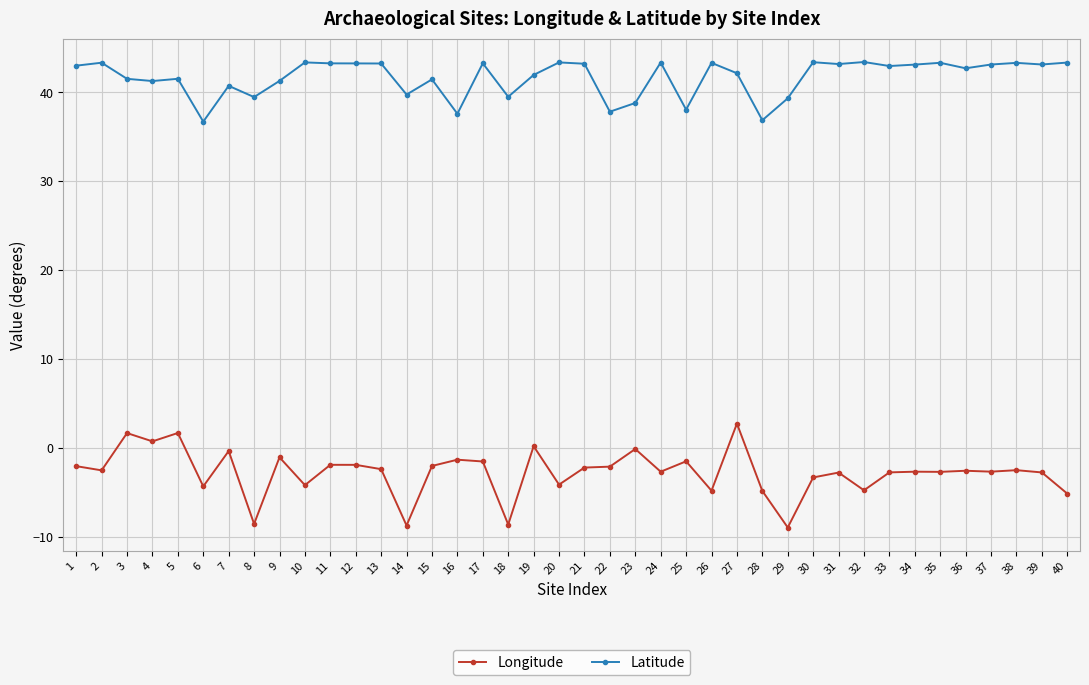

Rank the series by their average value, from highest to lowest.

Latitude, Longitude